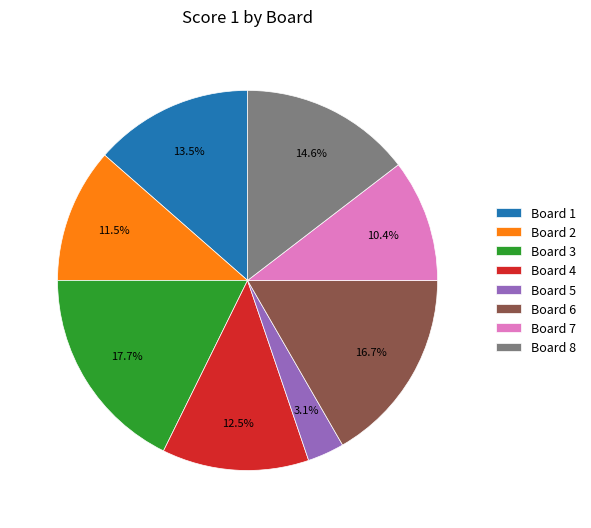

Which has a higher value, Board 7 or Board 2?

Board 2